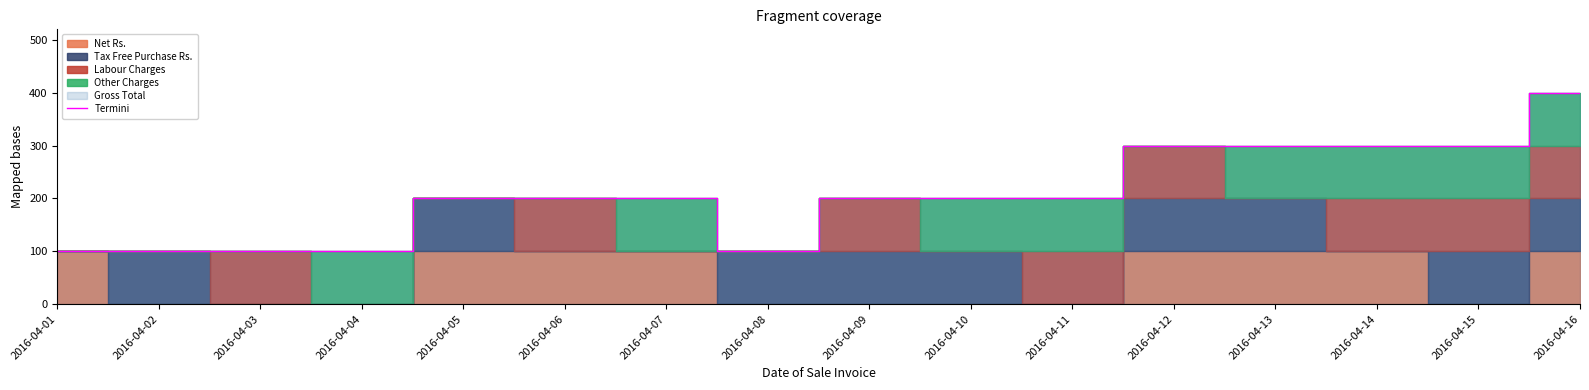

List the labels in order of value, largest first.

2016-04-16, 2016-04-12, 2016-04-13, 2016-04-14, 2016-04-15, 2016-04-05, 2016-04-06, 2016-04-07, 2016-04-09, 2016-04-10, 2016-04-11, 2016-04-01, 2016-04-02, 2016-04-03, 2016-04-04, 2016-04-08